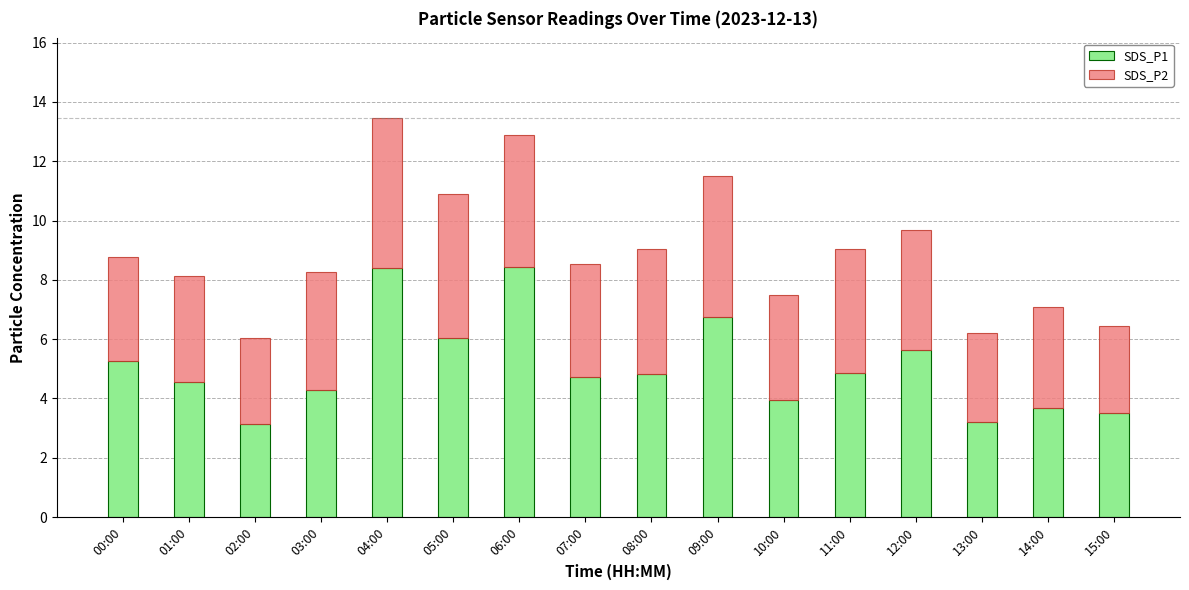

Is it true that SDS_P1 equals 4.0 at 10:00?

True